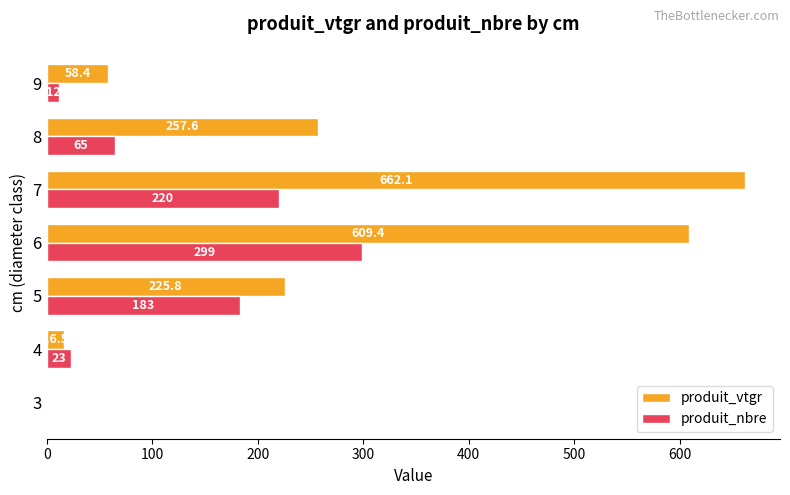

The produit_nbre series shows 220.0 at 7. True or false?

True